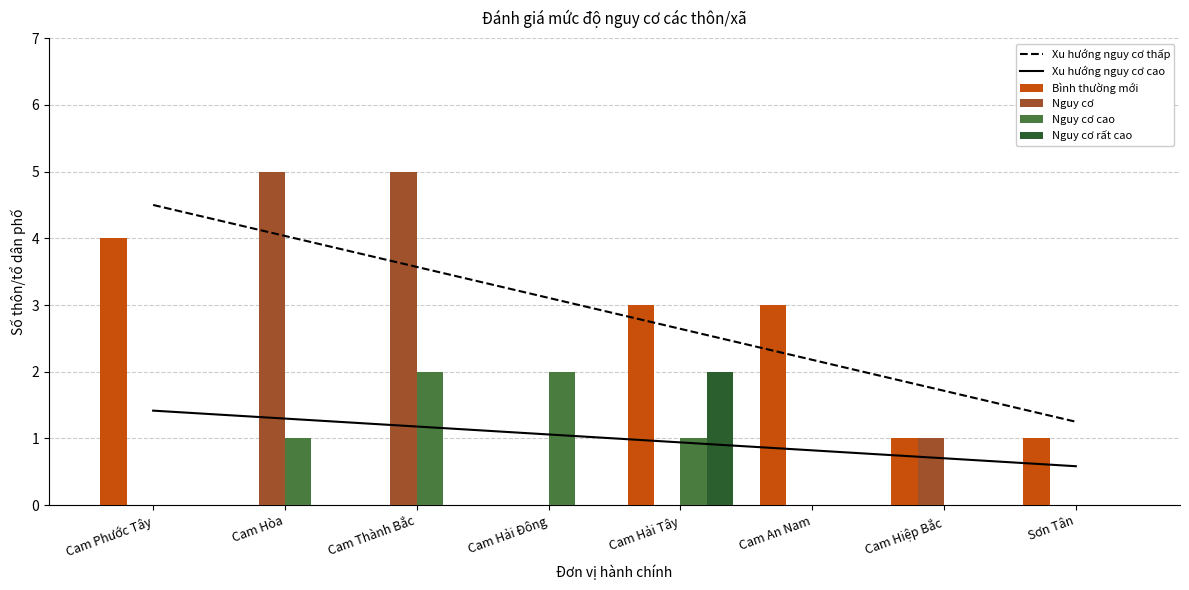

At how many categories does at least one series exceed 0?

8